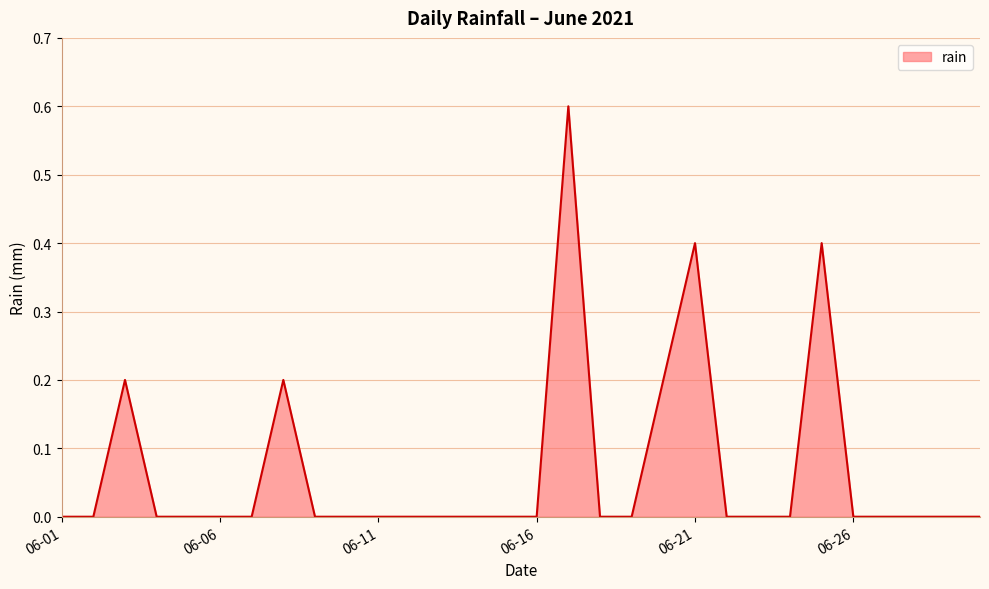

Does the chart display data point markers on the line(s)?

No